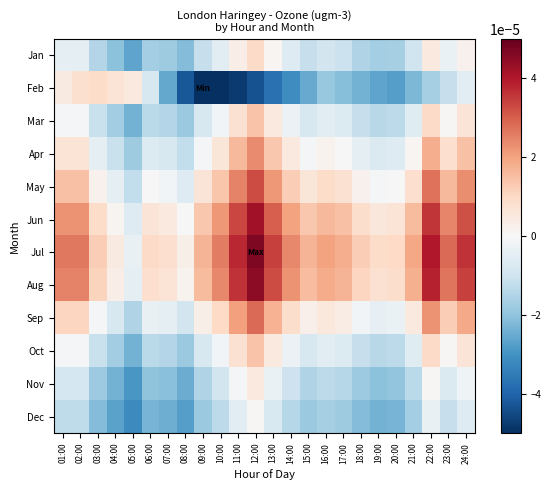

Which series has the largest total across all categories?

Jul